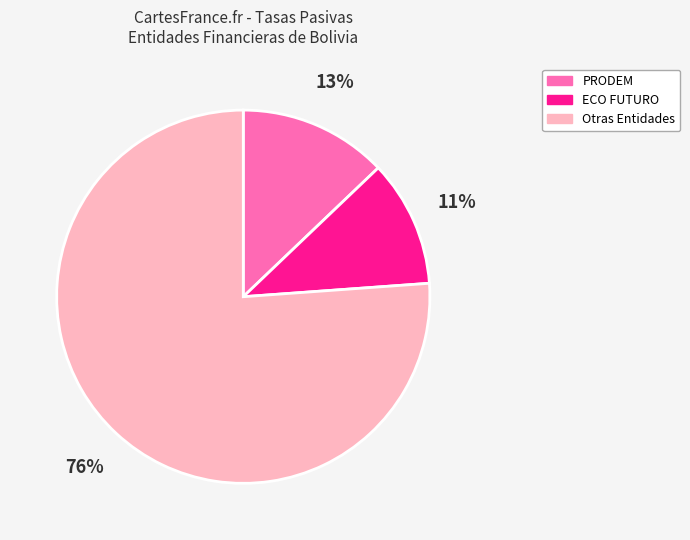

How many slices are in this pie chart?

3